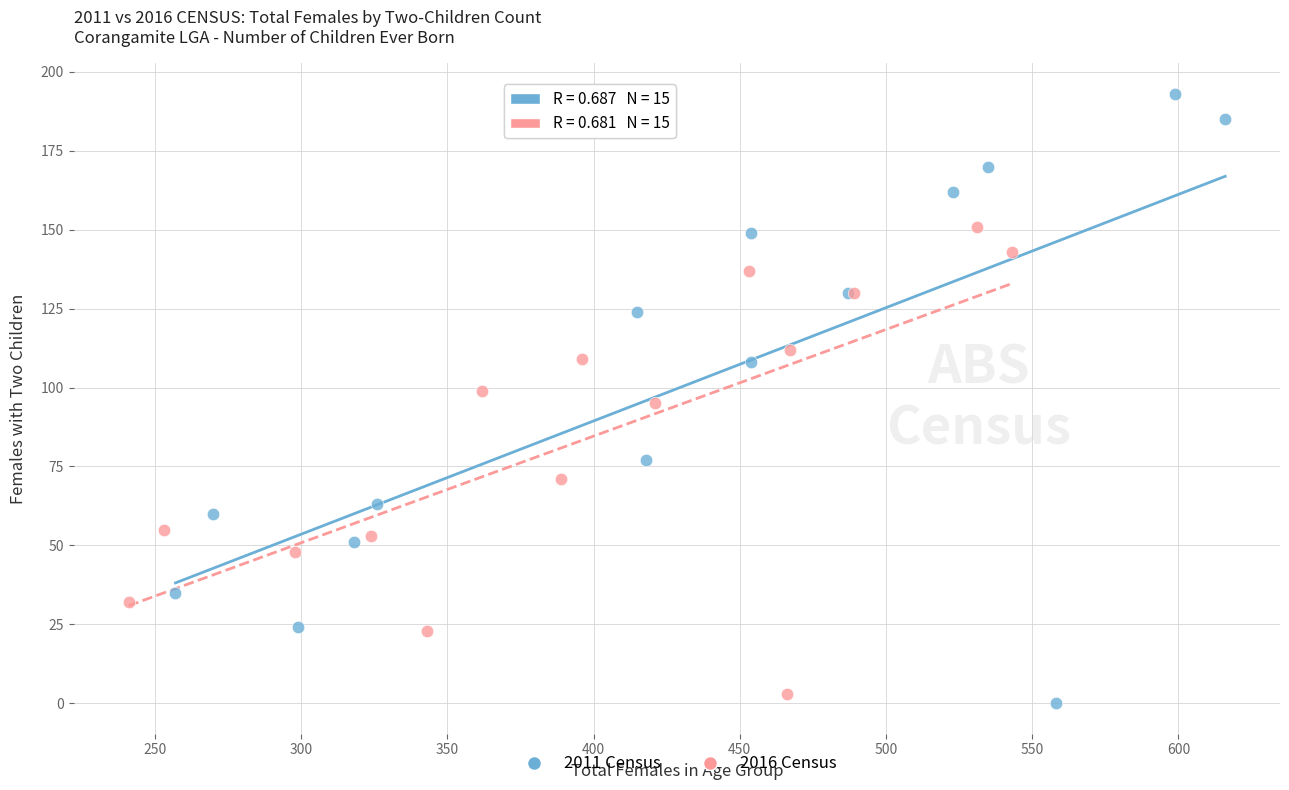

Which series has the largest Y range (max minus min)?

2011 Census